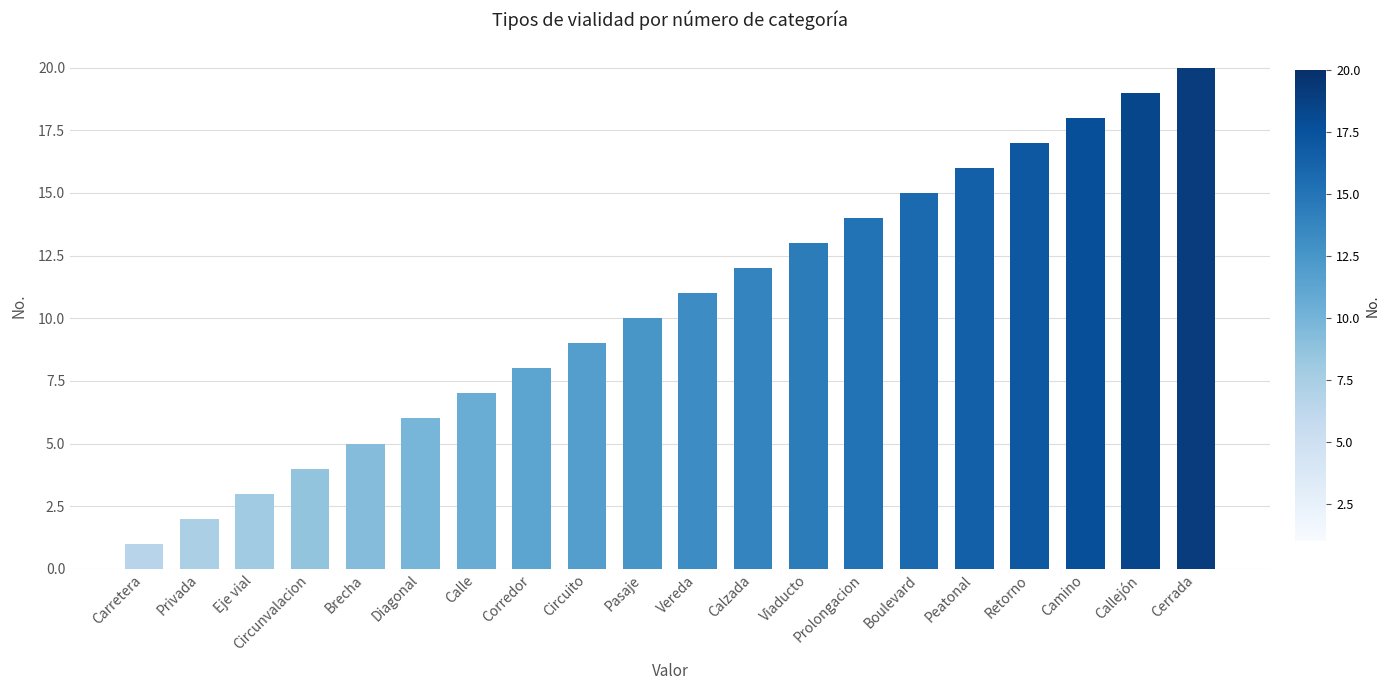

What is the change in value from Brecha to Boulevard?

+10